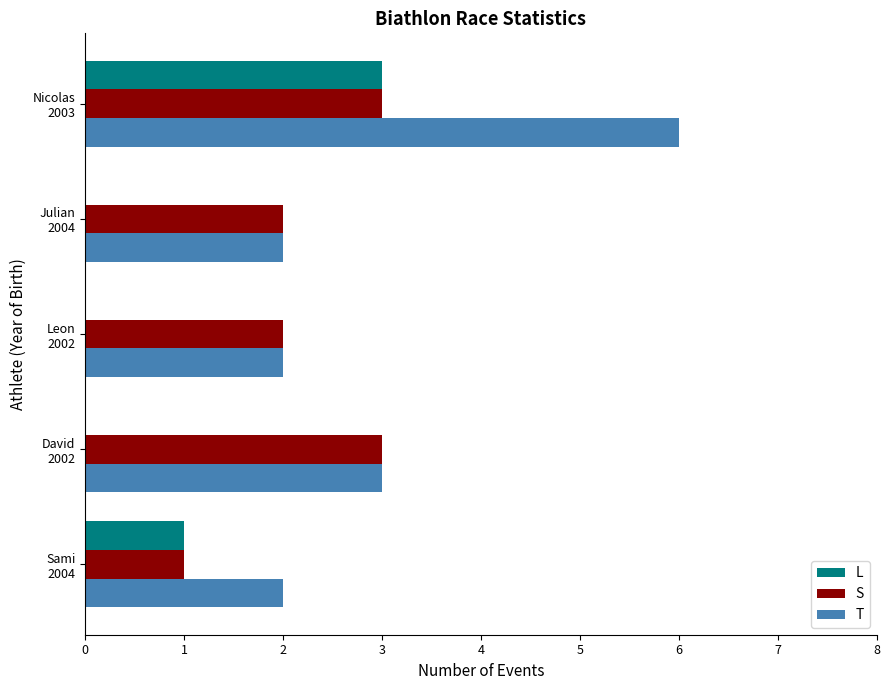

What is the sum of all S values?

11